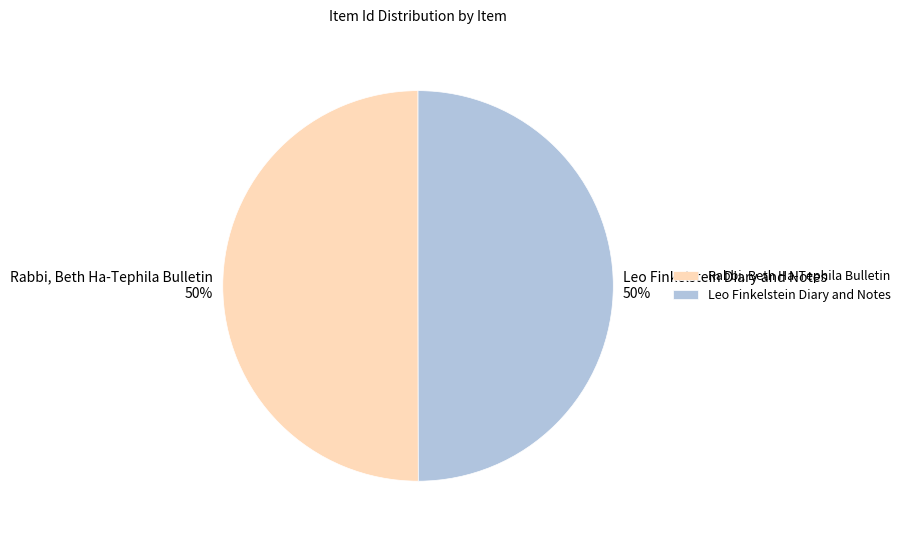

True or false: Leo Finkelstein Diary and Notes accounts for 50% of the total.

True